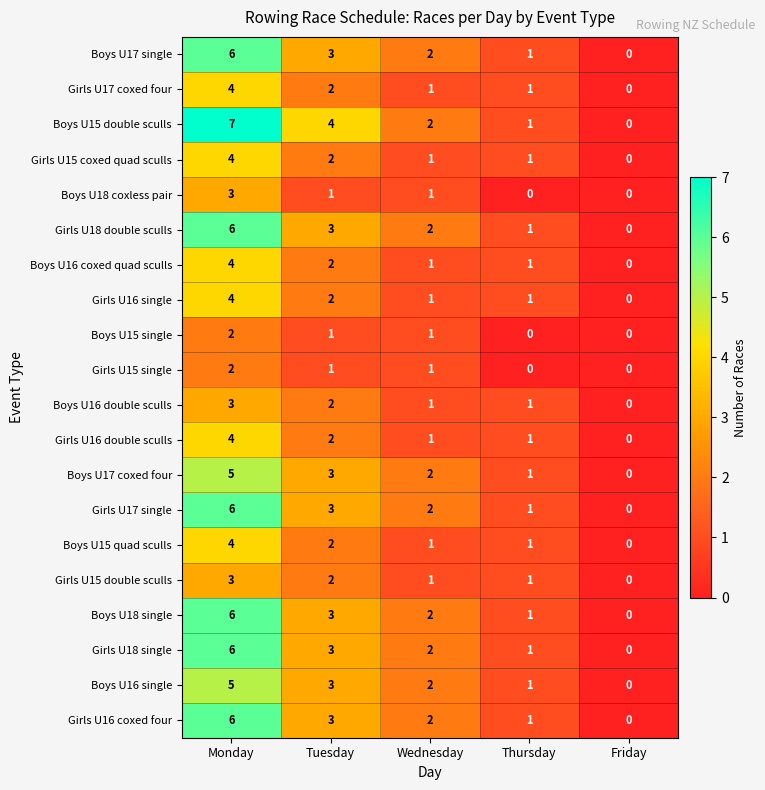

Which series has the largest total across all categories?

Boys U15 double sculls